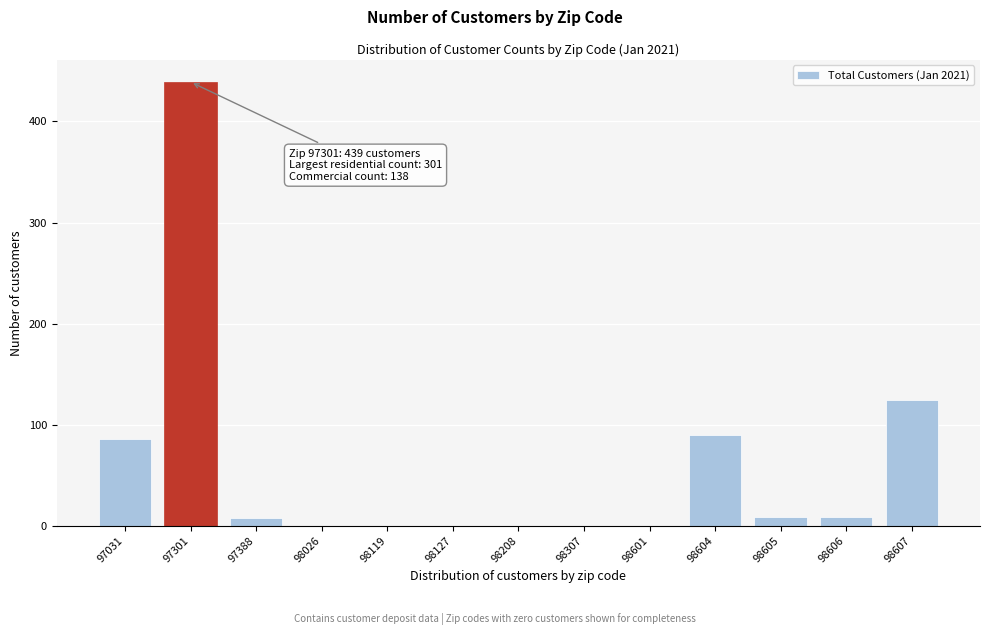

What is the greatest value displayed?

439